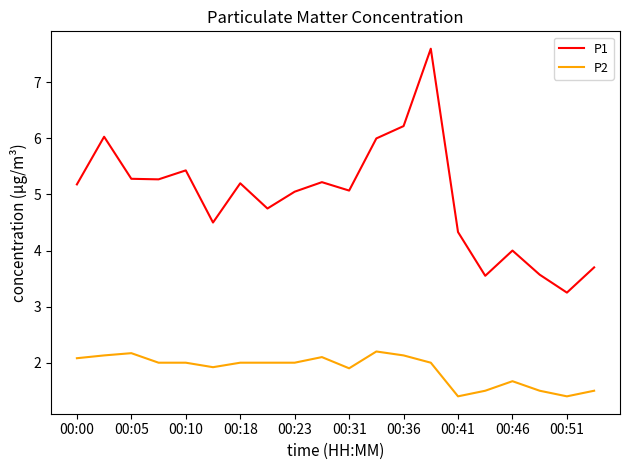

Which series has the largest total across all categories?

P1